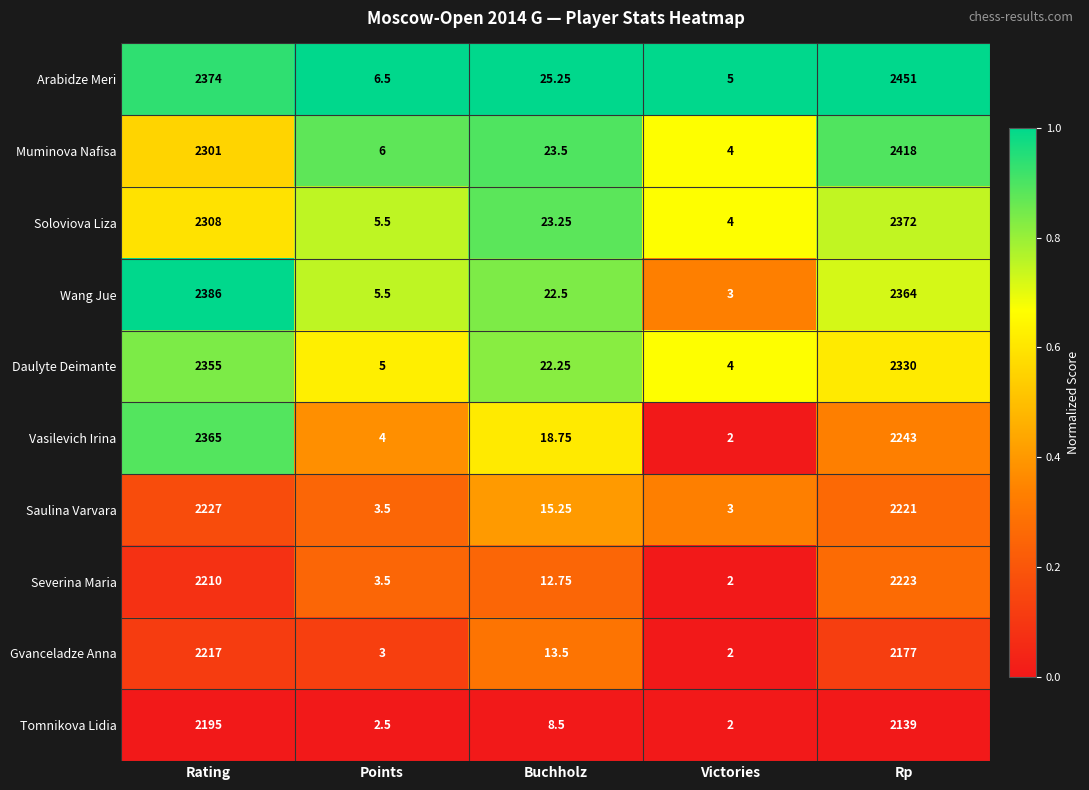

Which series has the largest total across all categories?

Arabidze Meri